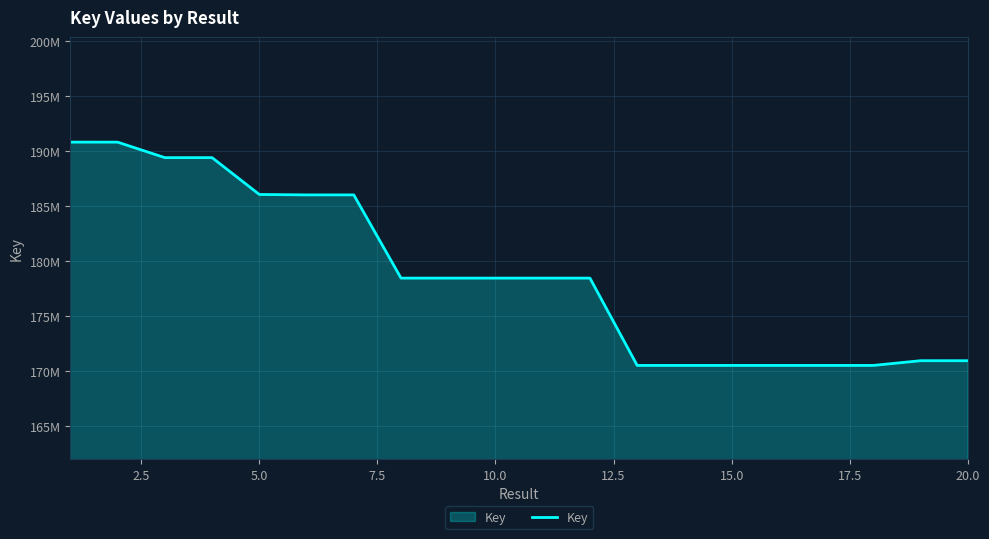

What is the difference between the second highest and second lowest values?

20284606